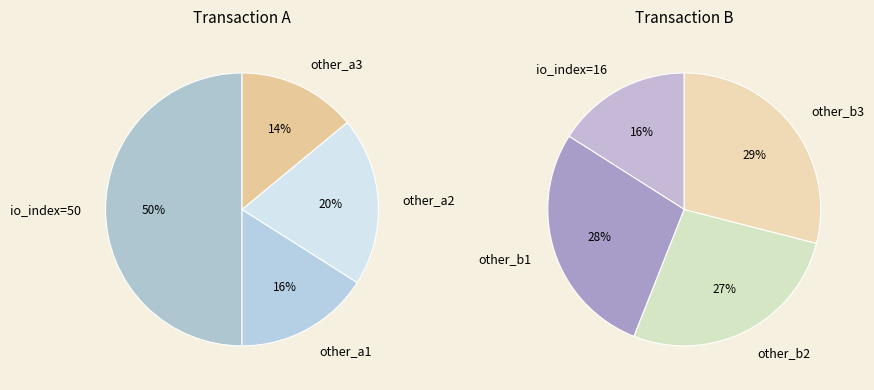

What is the change in value from io_index=50 to io_index=16?

-34